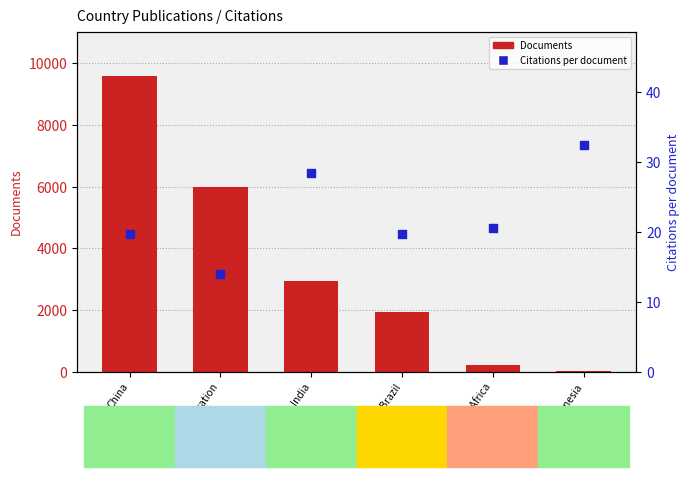

Which series reaches the minimum Y coordinate?

Citations per document